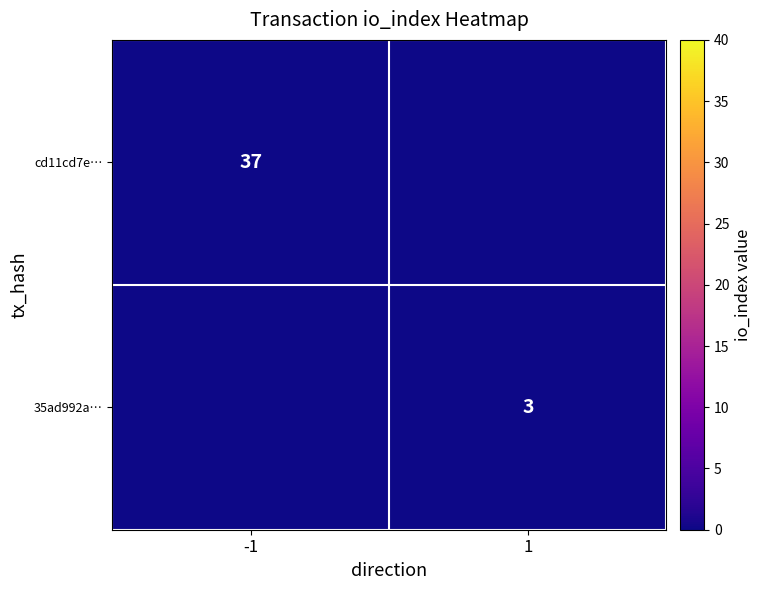

The value of cd11cd7e… at -1 is 37. True or false?

True